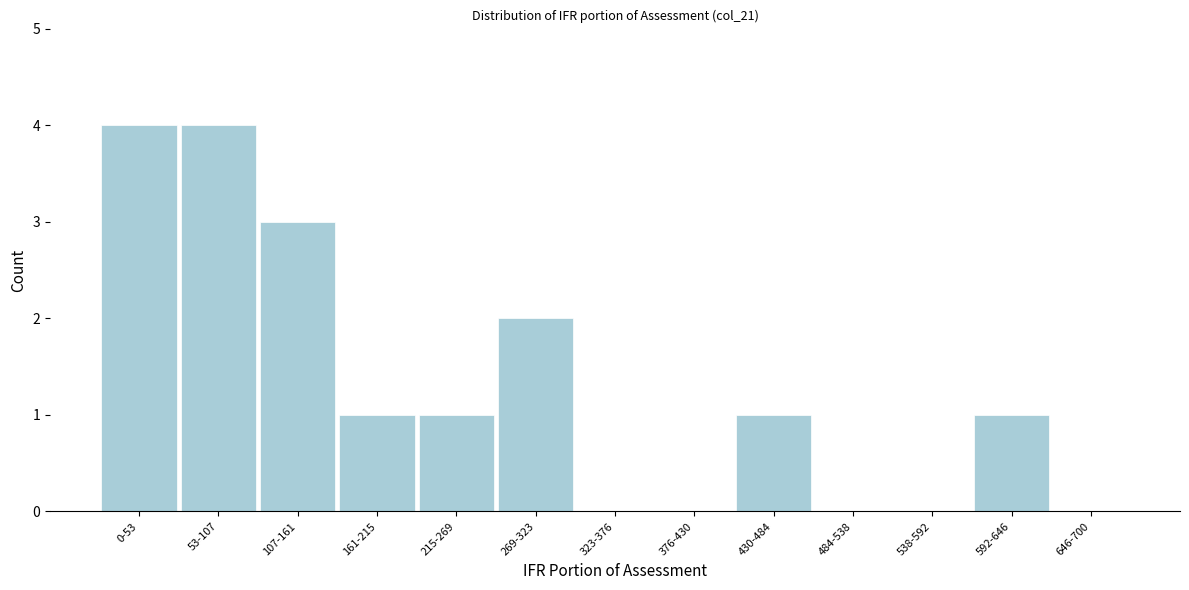

Reading left to right, transcribe all the data shown in this chart.

0-53=4	53-107=4	107-161=3	161-215=1	215-269=1	269-323=2	323-376=0	376-430=0	430-484=1	484-538=0	538-592=0	592-646=1	646-700=0